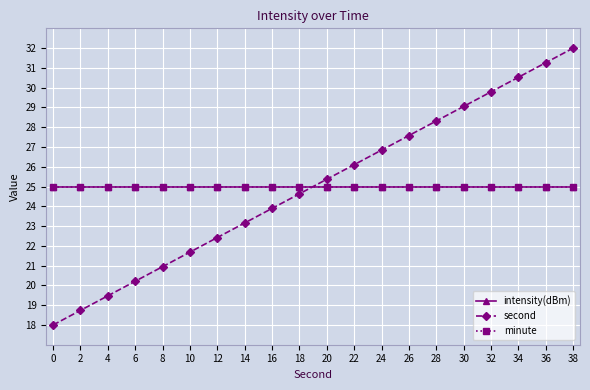

What is the value of the minute point at the 12th from the left?

25.0